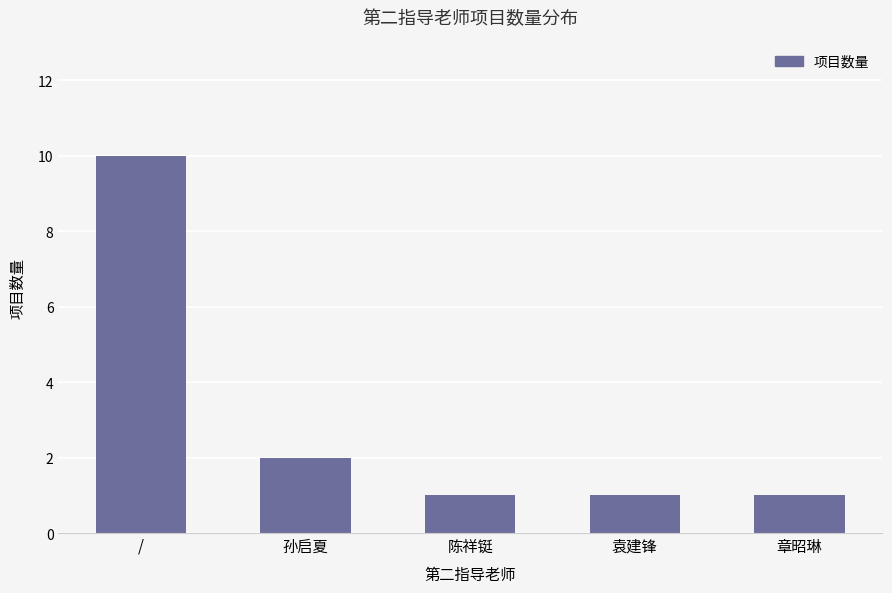

What is the label of the 2nd bar from the right?

袁建锋